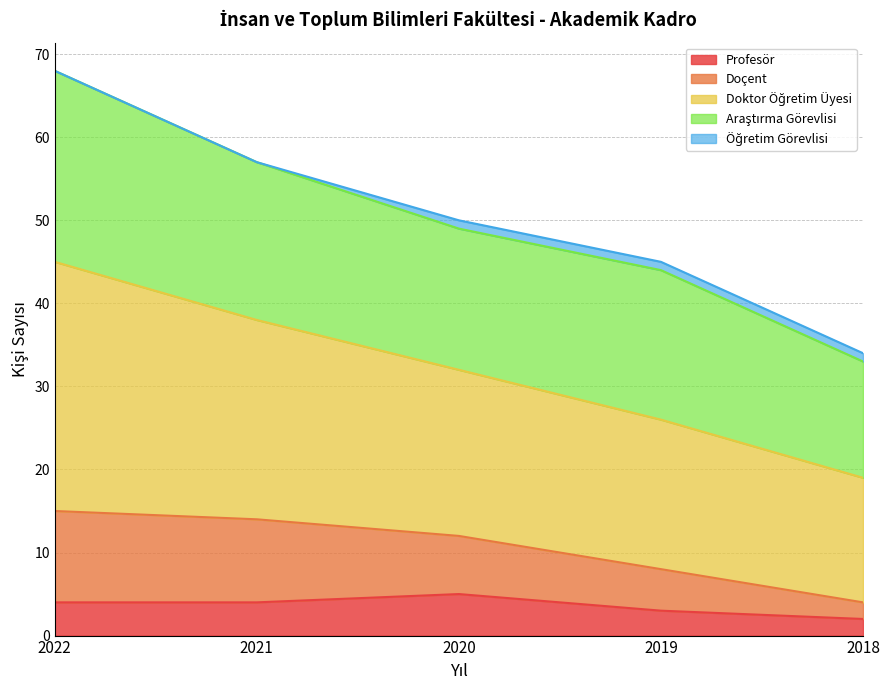

What is the maximum value for Profesör?

5